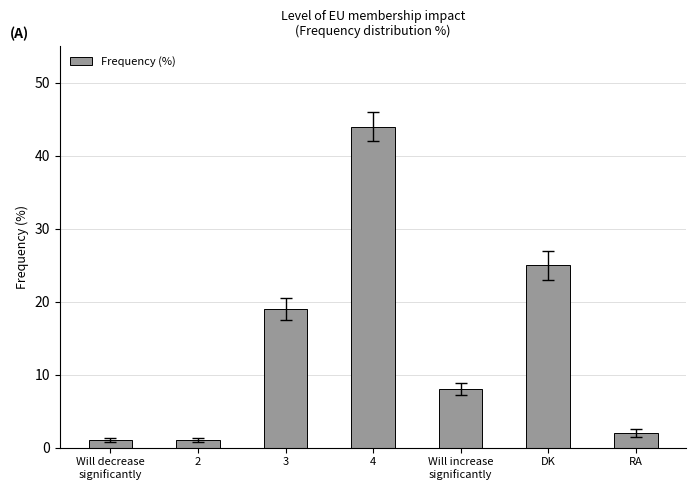

The chart shows a value of 8 at Will increase
significantly. True or false?

True